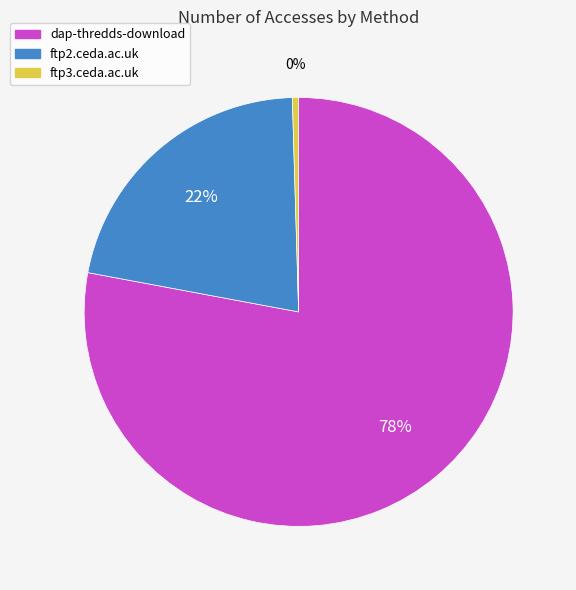

Combined, do ftp3.ceda.ac.uk and ftp2.ceda.ac.uk account for over 50%?

No